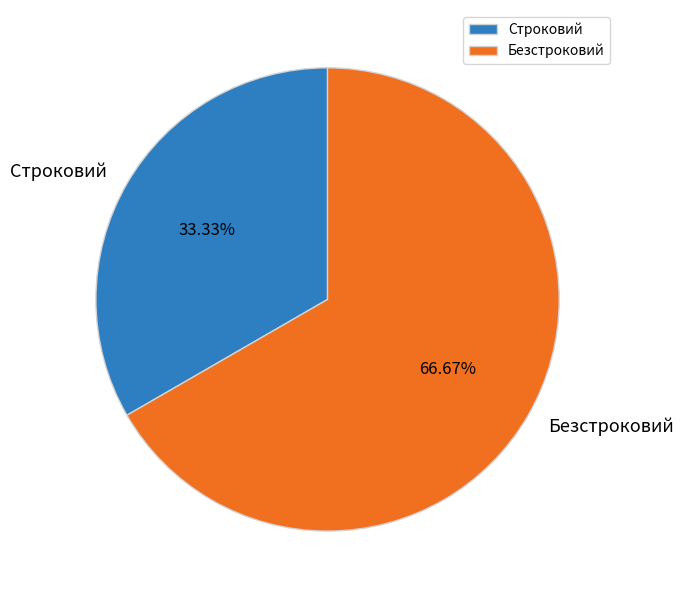

To the nearest percent, what is the average slice percentage?

50%